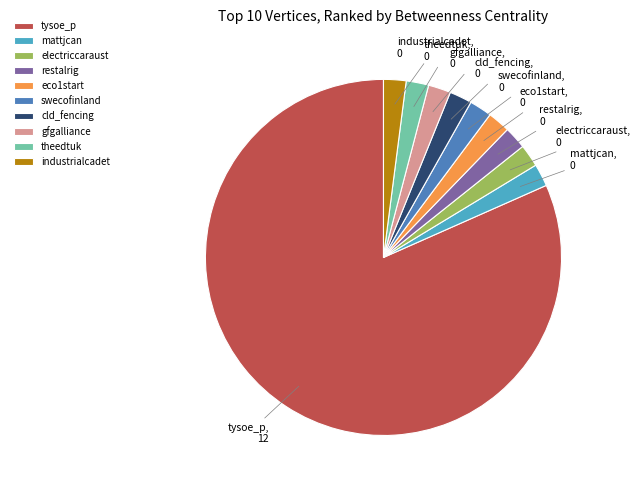

True or false: mattjcan accounts for 2% of the total.

True